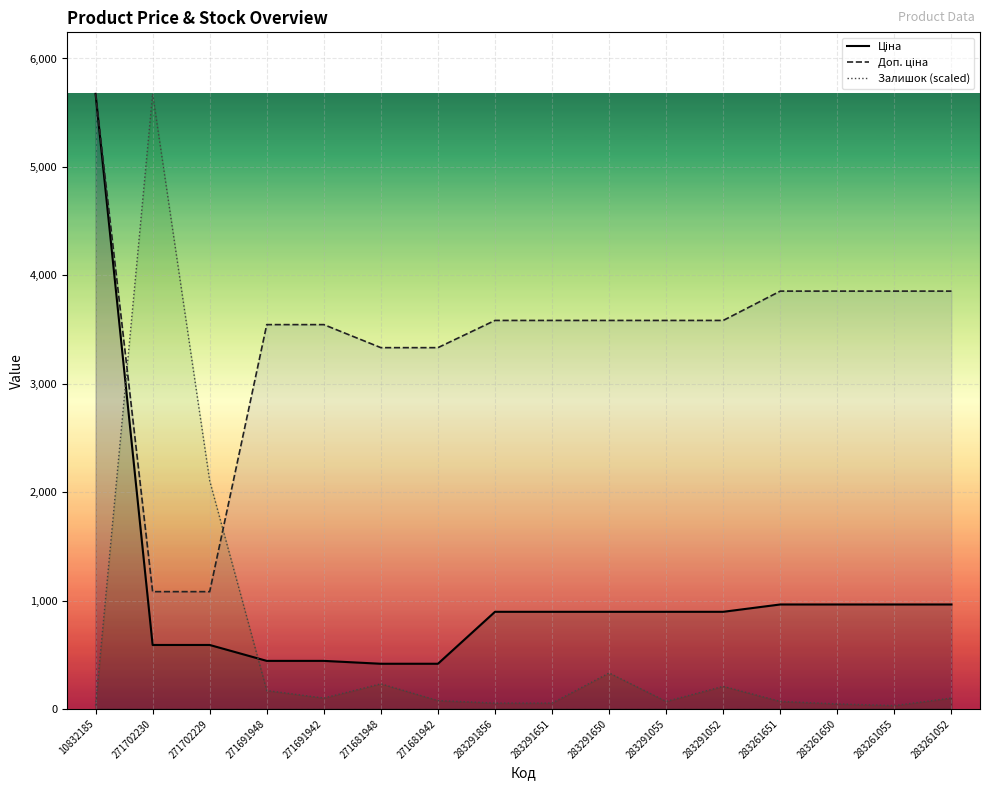

What is the value of the Доп. ціна point at the 12th from the left?

3583.6